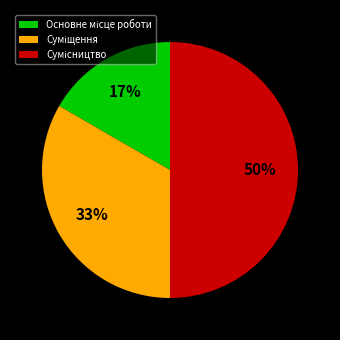

To the nearest percent, what is the difference between the largest and smallest slice percentages?

33%